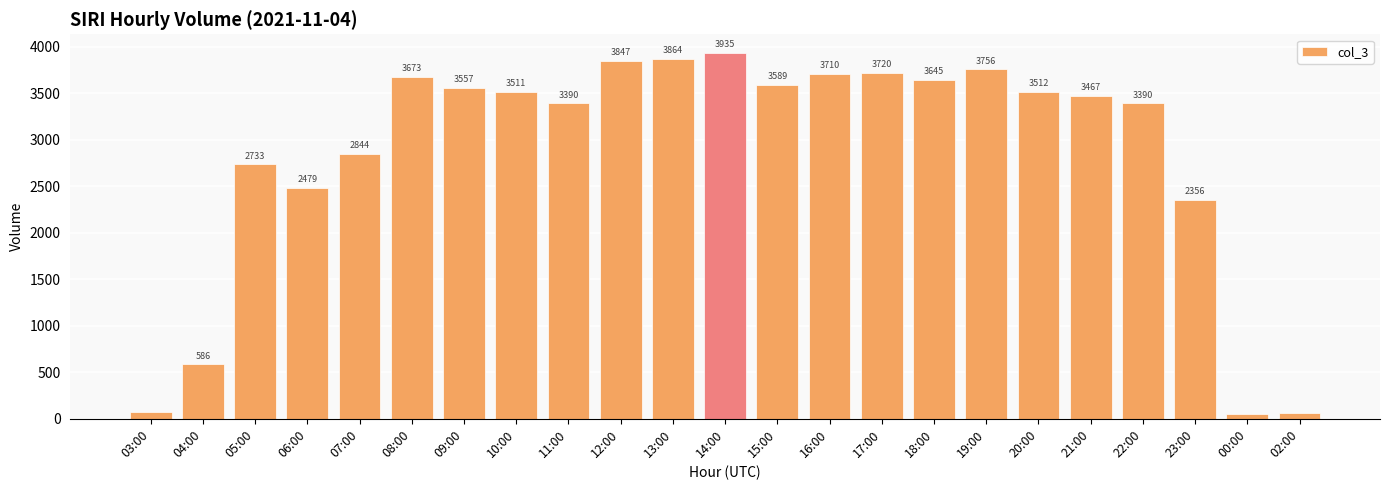

How many values are below 3511?

11